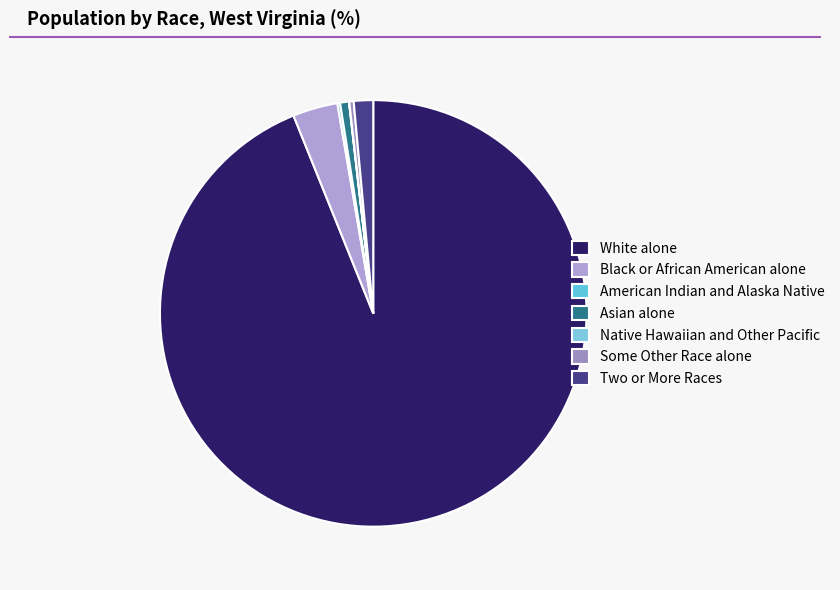

Count the number of slices in the pie.

7